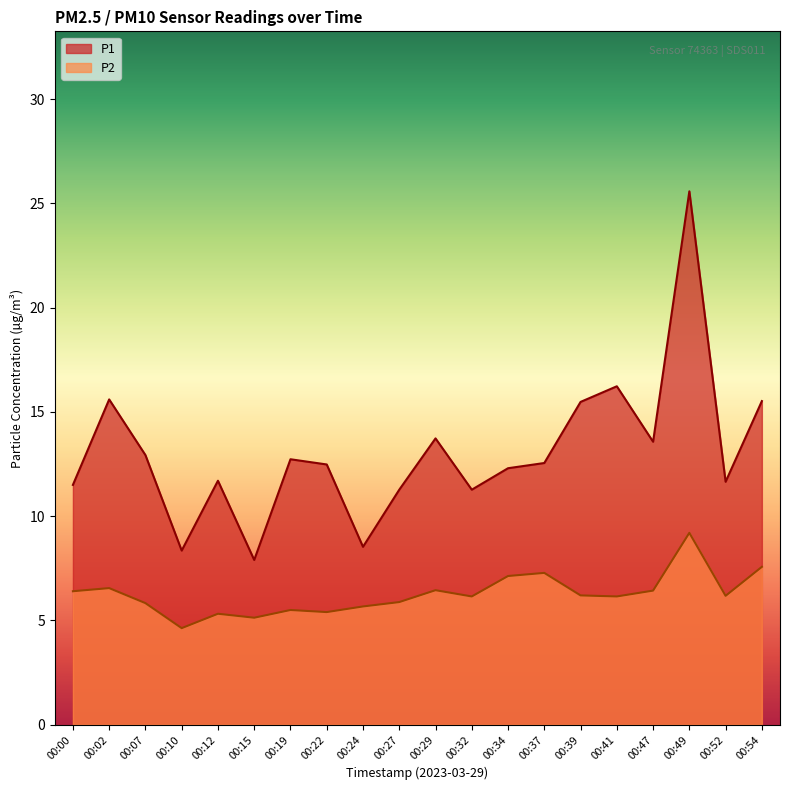

True or false: P2 and P1 cross at least once.

False